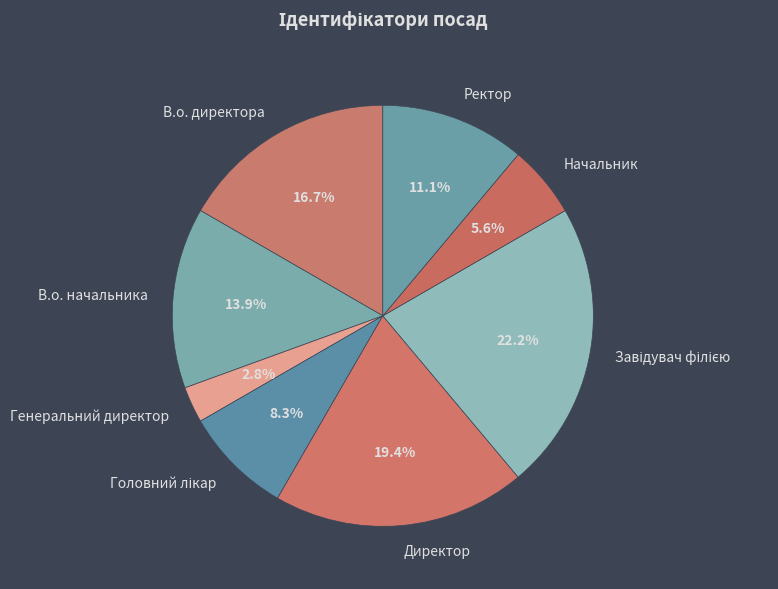

What is the smallest slice in the pie chart?

Генеральний директор